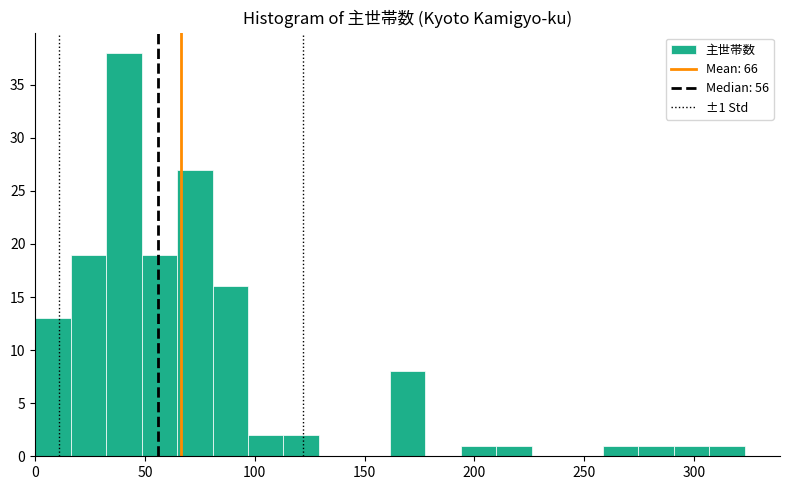

Around what value on the x-axis is the tallest bar? Give the approximate position of its centre, as read against the axis.

40